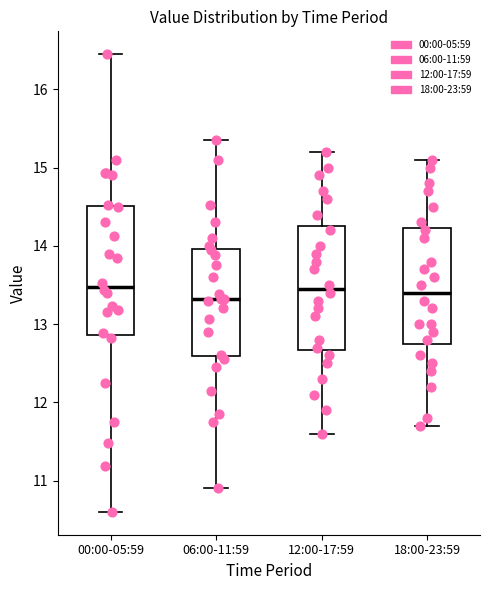

Reading left to right, transcribe this box plot: for each box, give where its median line is, the range the box spans, and where its two whiskers end, as read against the y-axis. The values are not printed on the chart, so give them approximately, as read against the axis.

00:00-05:59: median 13.5, box 12.9 to 14.5, whiskers 10.6 to 16.5
06:00-11:59: median 13.3, box 12.6 to 14.0, whiskers 10.9 to 15.4
12:00-17:59: median 13.5, box 12.7 to 14.3, whiskers 11.6 to 15.2
18:00-23:59: median 13.4, box 12.8 to 14.2, whiskers 11.7 to 15.1